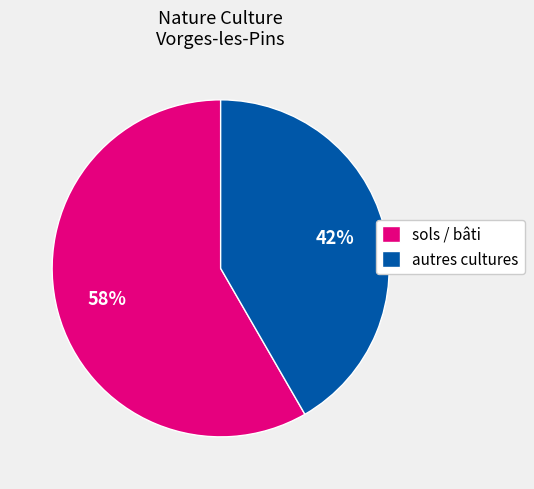

Approximately how many times larger is the value at autres cultures compared to sols / bâti?

0.7